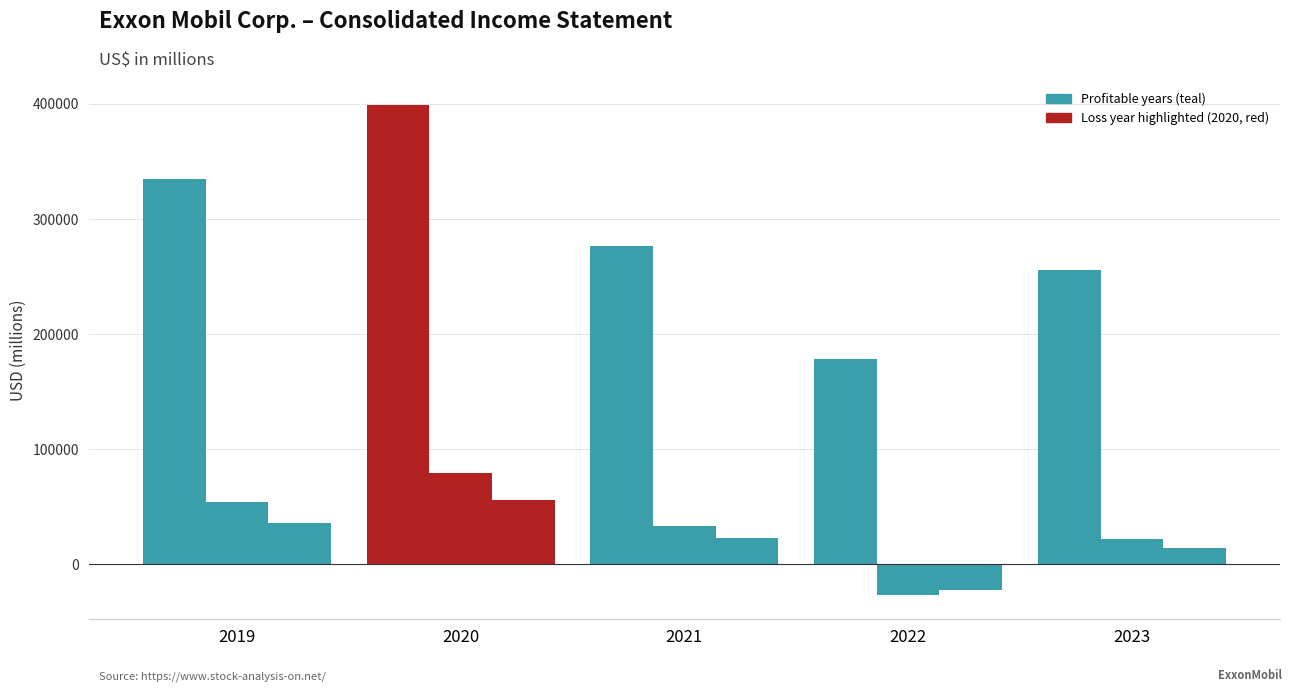

Count the number of categories in the chart.

5